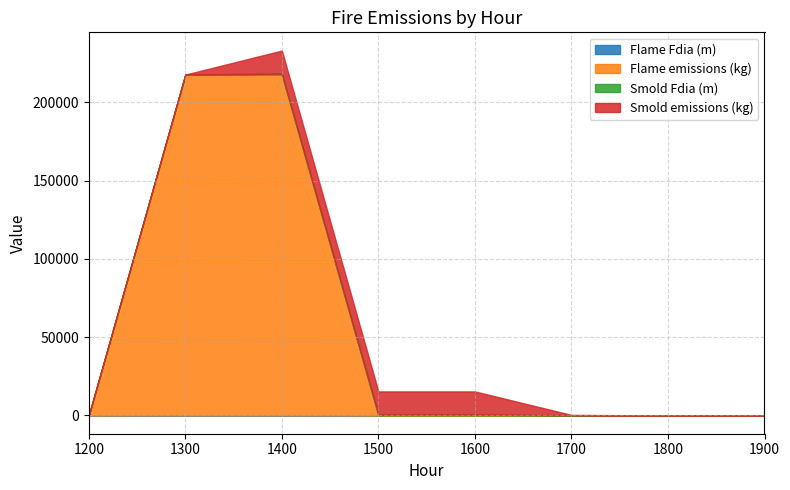

What is the average value of the Flame emissions (kg) series?

54416.5